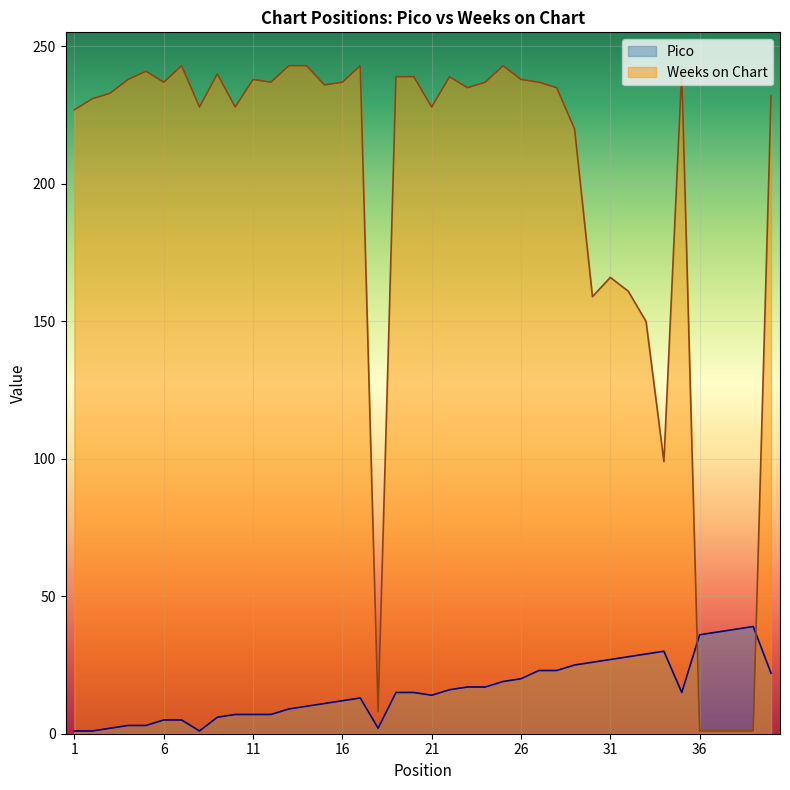

After their last crossing, which series has the higher values: Weeks on Chart or Pico?

Weeks on Chart